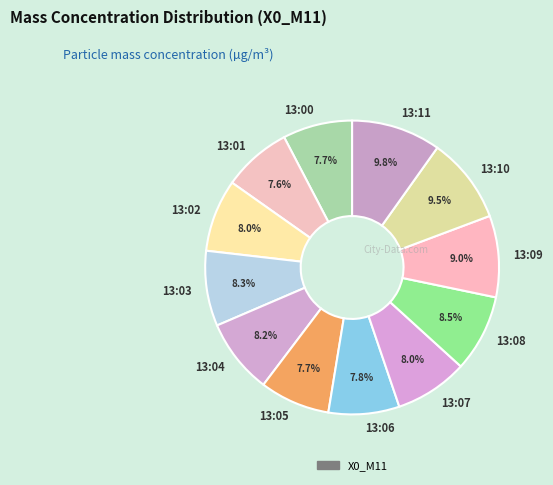

Does 13:08 account for over 50% of the chart?

No